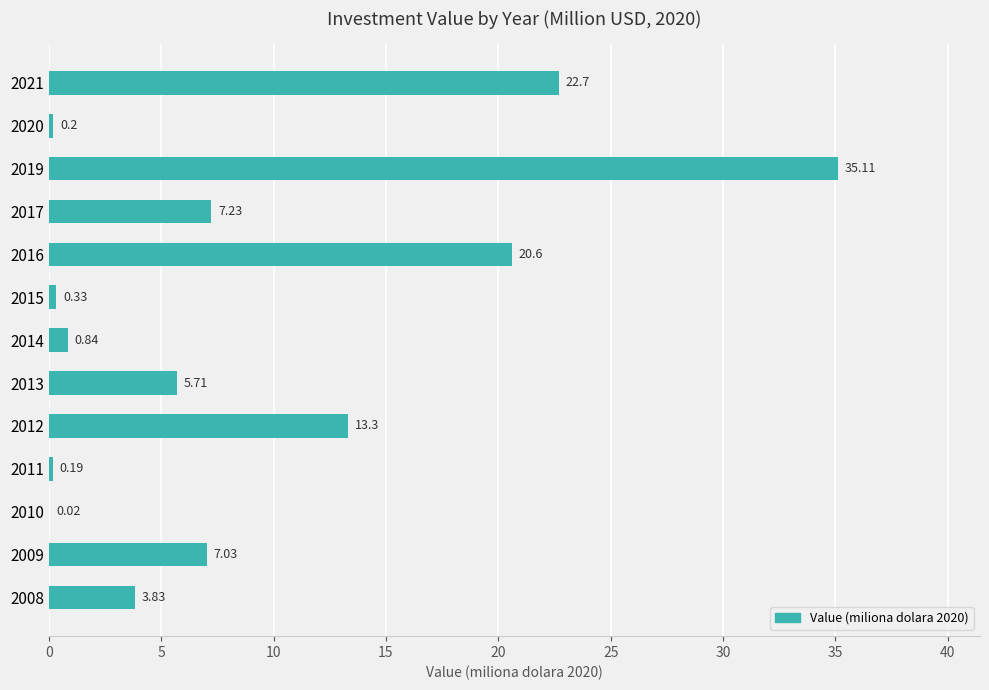

Between 2009 and 2014, which is larger?

2009